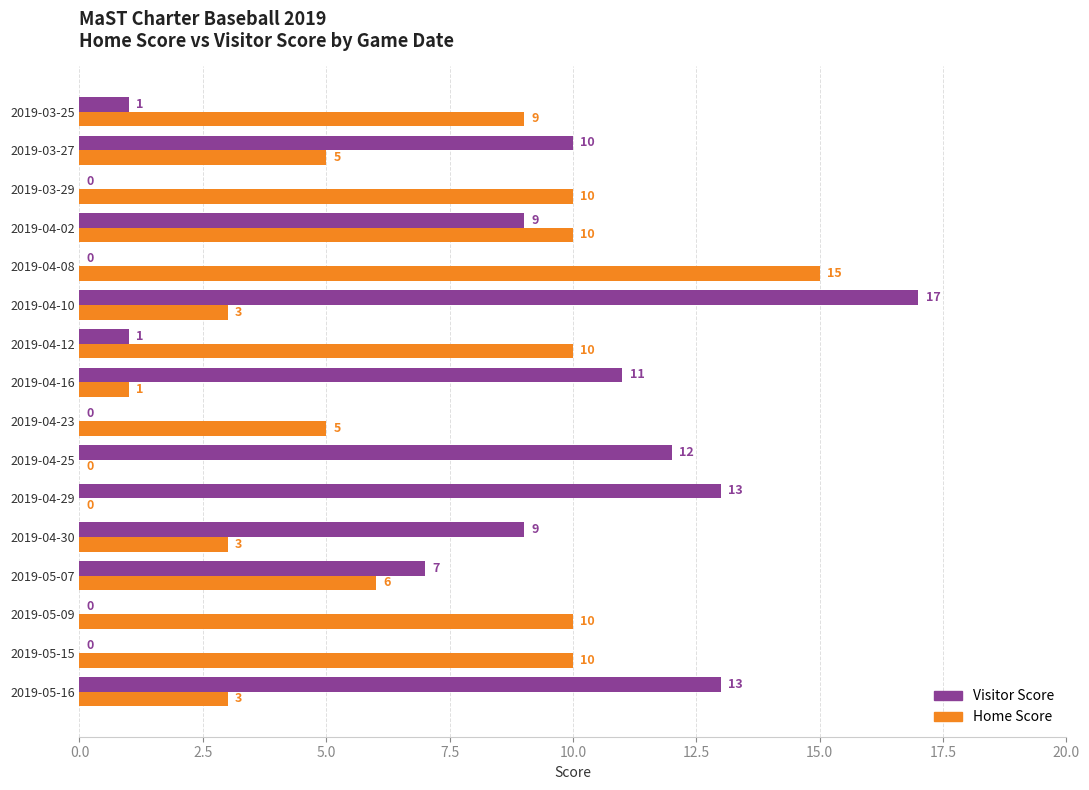

What are all the series names shown in the legend?

Visitor Score, Home Score